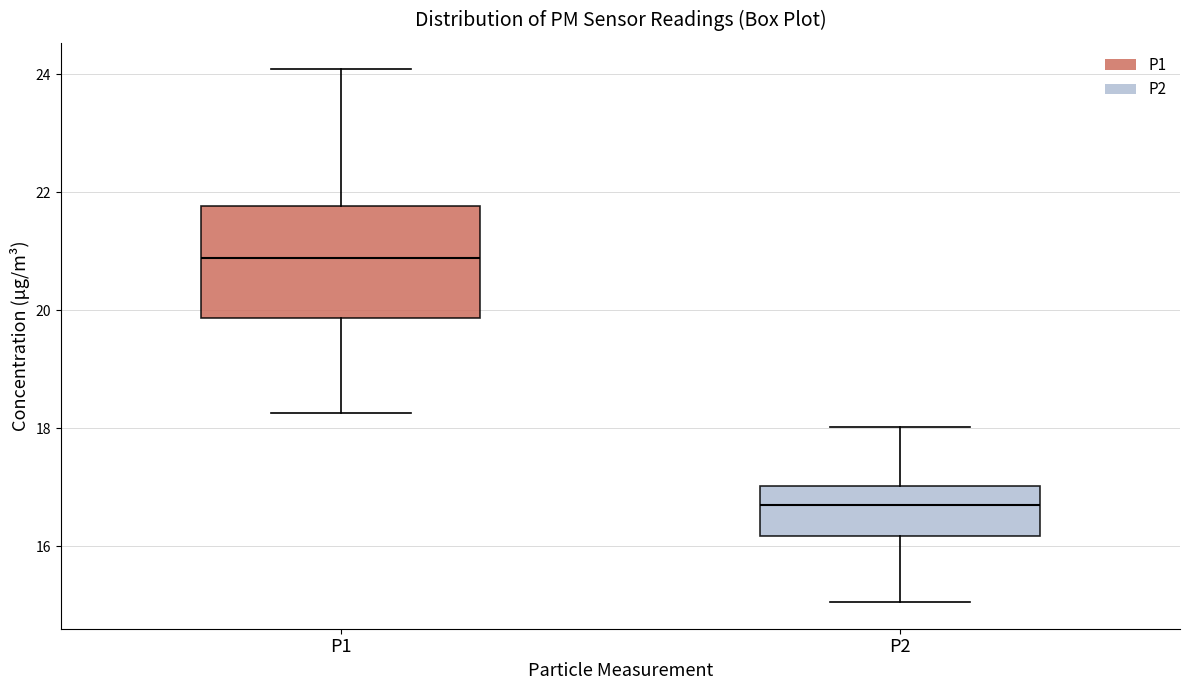

Which box is the tallest, from its lower edge to its upper edge?

P1